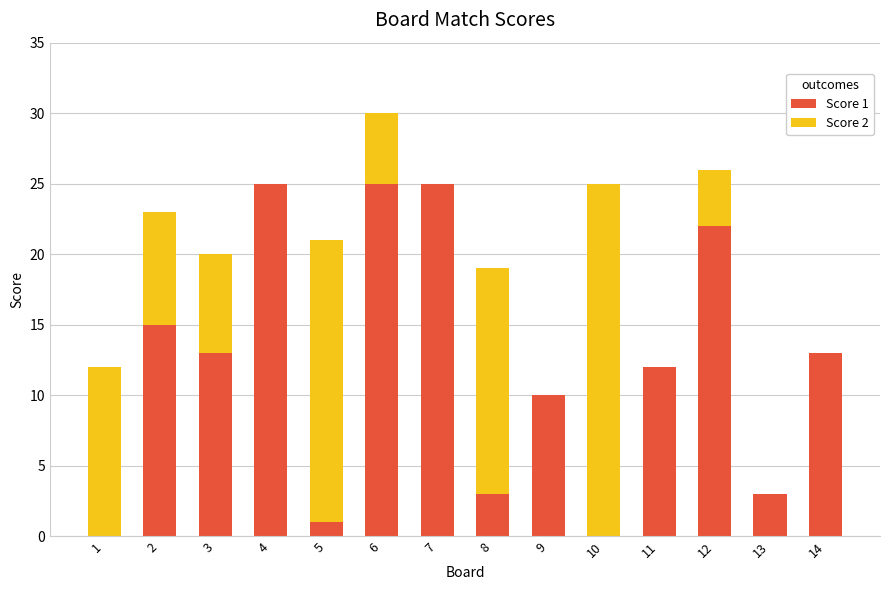

At which category is the sum across all series the highest?

6